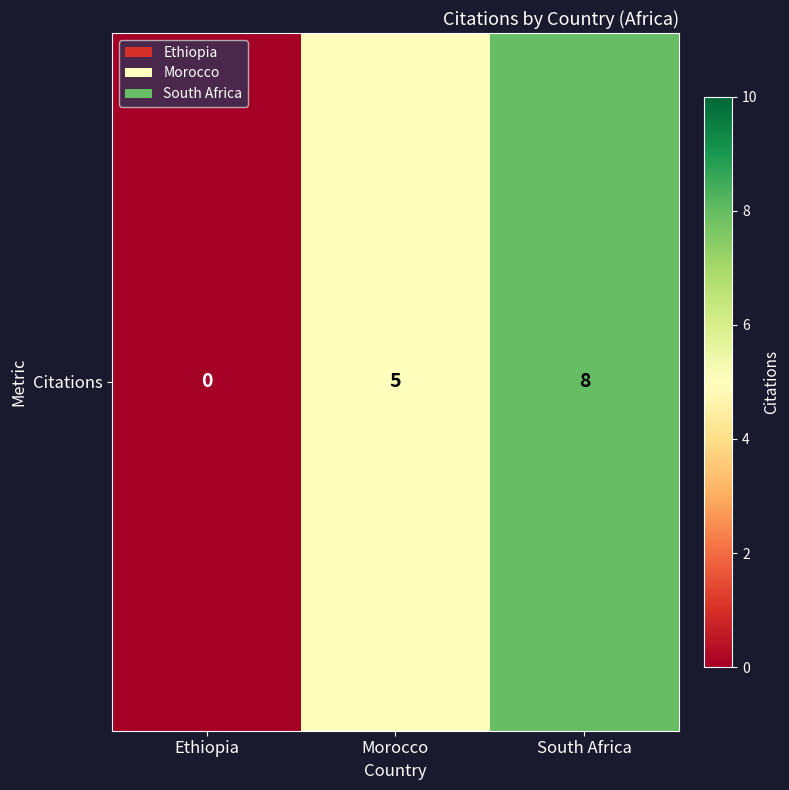

Reading right to left, list all the values displayed in this chart.

South Africa=8	Morocco=5	Ethiopia=0